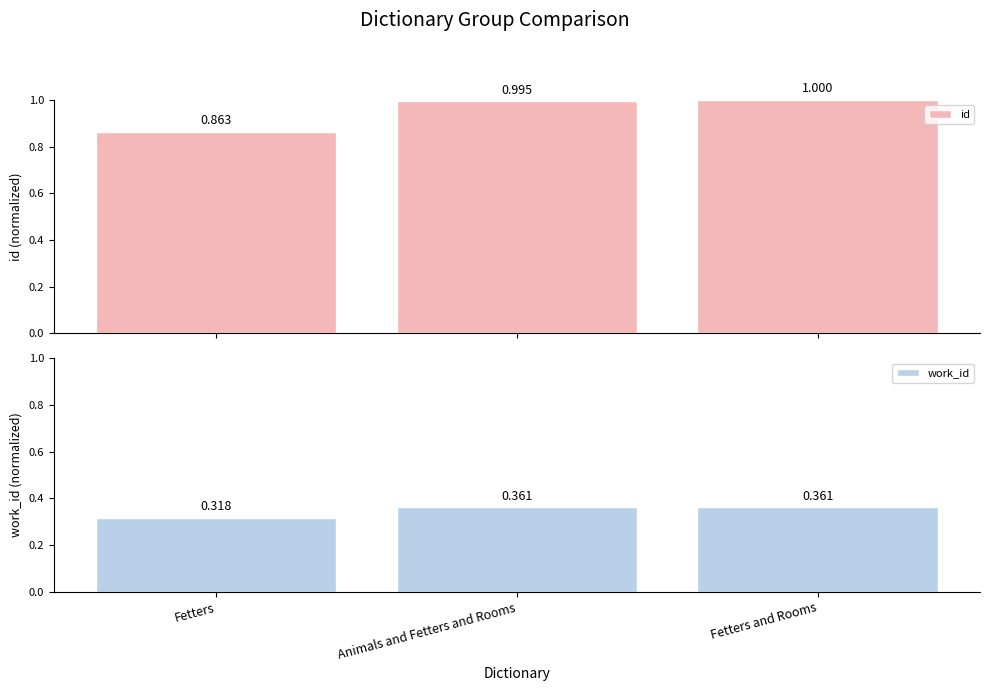

What is the label of the 1st bar from the left?

Fetters